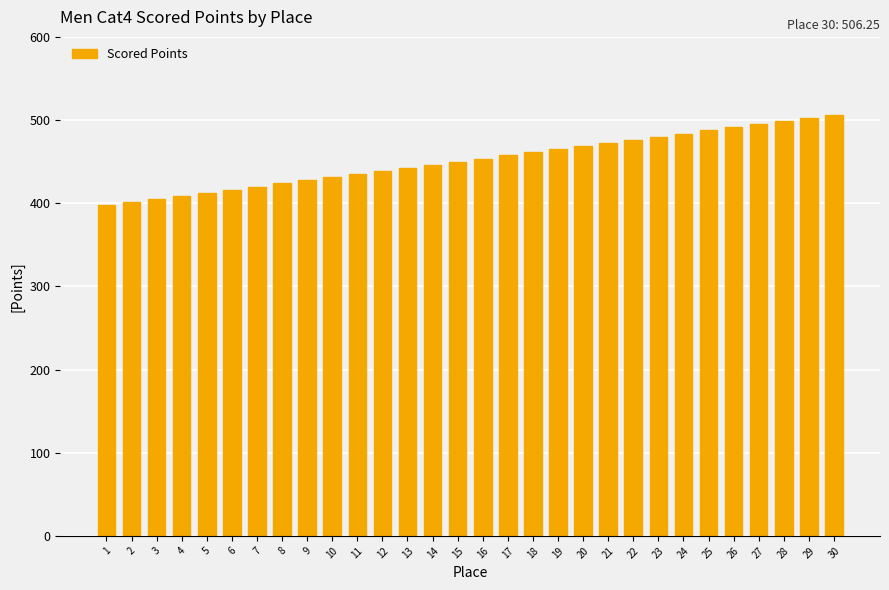

Between 7 and 9, which is larger?

9